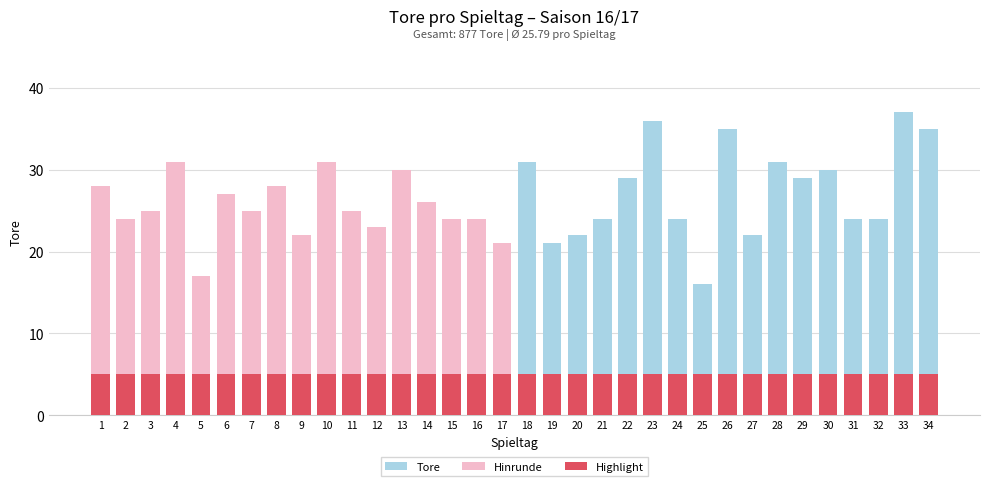

At how many categories does at least one series exceed 15?

34